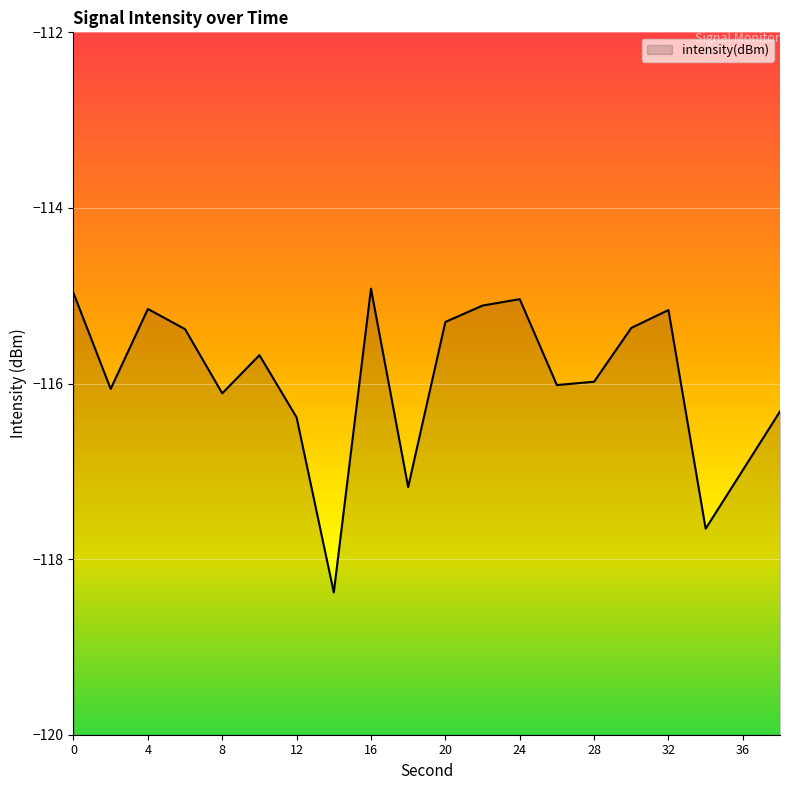

The value at 24 is -195.4. True or false?

False